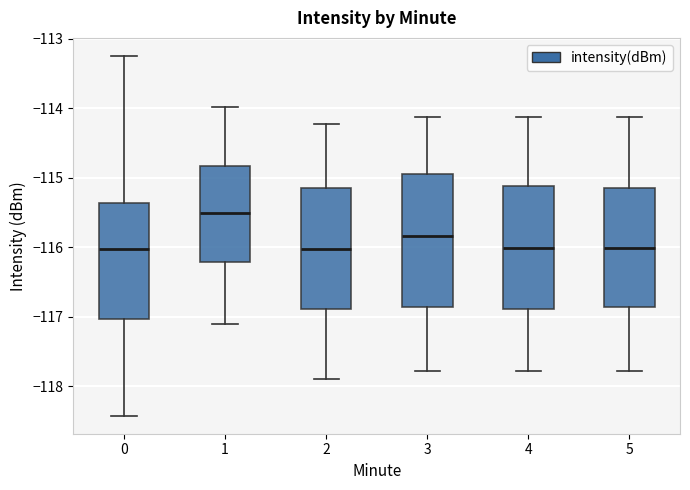

Reading left to right, transcribe this box plot: for each box, give where its median line is, the range the box spans, and where its two whiskers end, as read against the y-axis. The values are not printed on the chart, so give them approximately, as read against the axis.

0: median -116.0, box -117.0 to -115.4, whiskers -118.4 to -113.2
1: median -115.5, box -116.2 to -114.8, whiskers -117.1 to -114.0
2: median -116.0, box -116.9 to -115.1, whiskers -117.9 to -114.2
3: median -115.8, box -116.9 to -114.9, whiskers -117.8 to -114.1
4: median -116.0, box -116.9 to -115.1, whiskers -117.8 to -114.1
5: median -116.0, box -116.9 to -115.1, whiskers -117.8 to -114.1